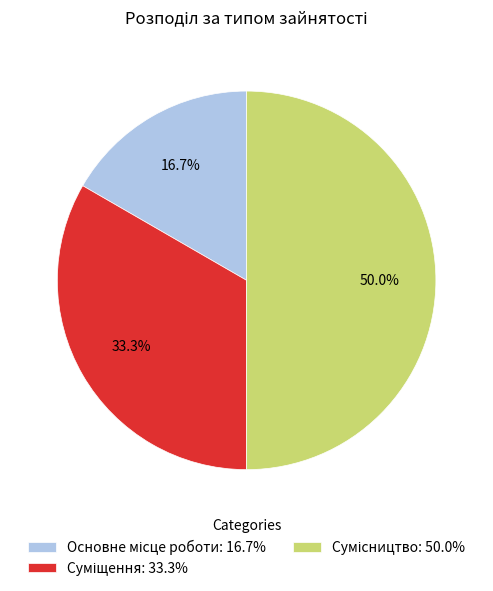

The Суміщення slice represents 27% of the pie. True or false?

False